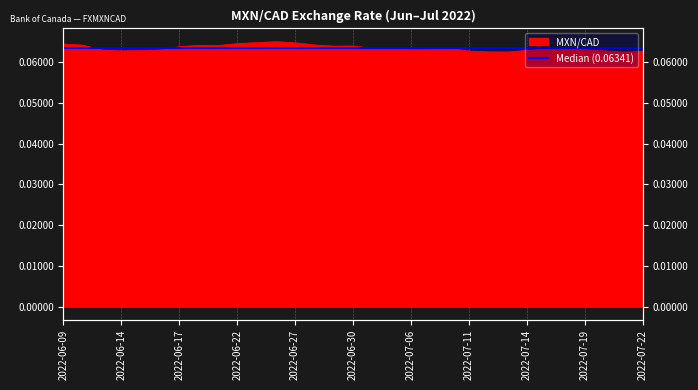

How many series are shown in this chart?

1